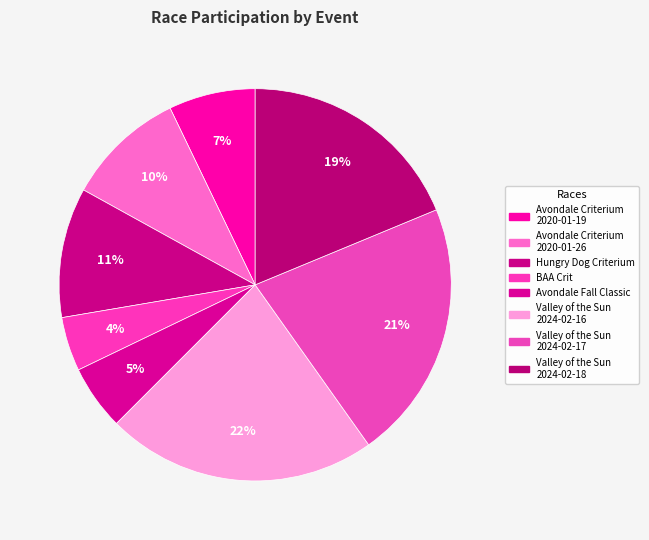

Which category has the smallest portion of the pie?

BAA Crit